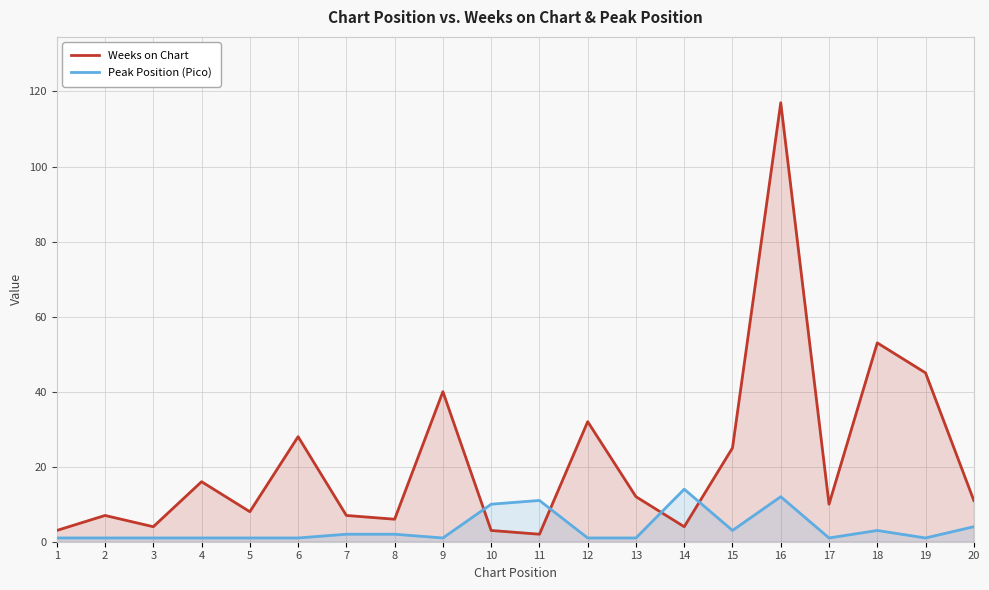

How many lines are shown in the chart?

2